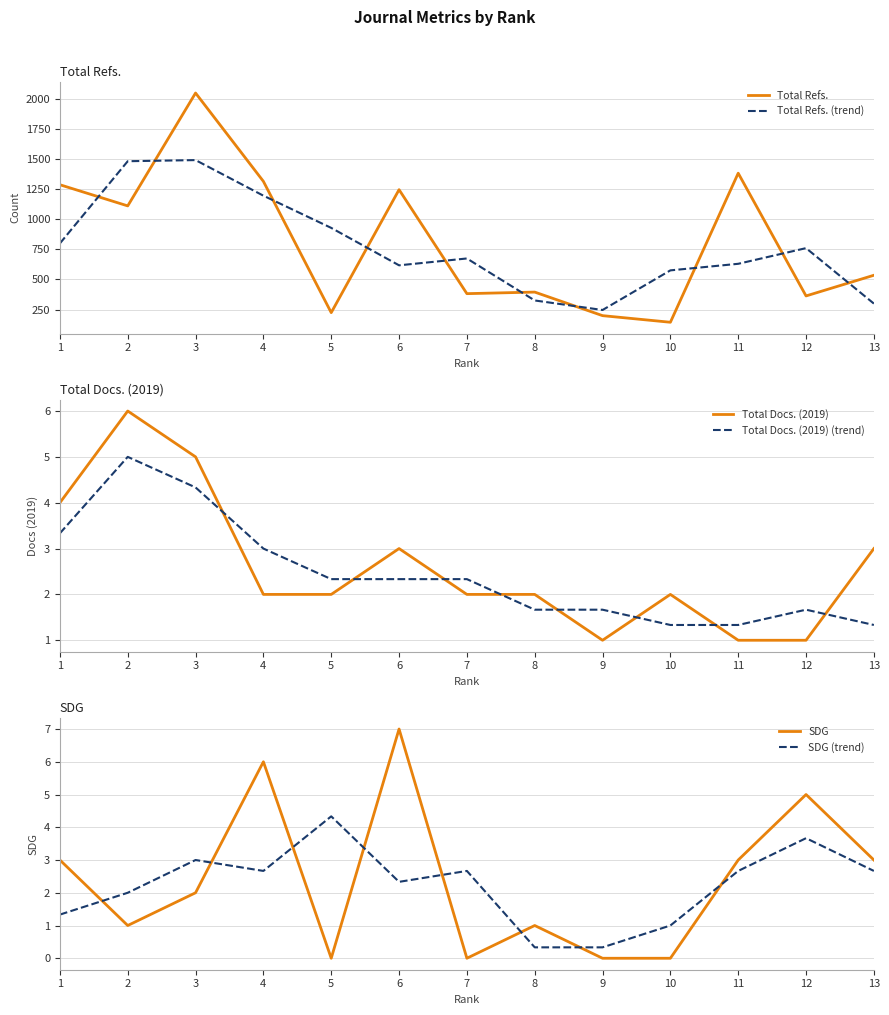

How many data points does each series have?

13